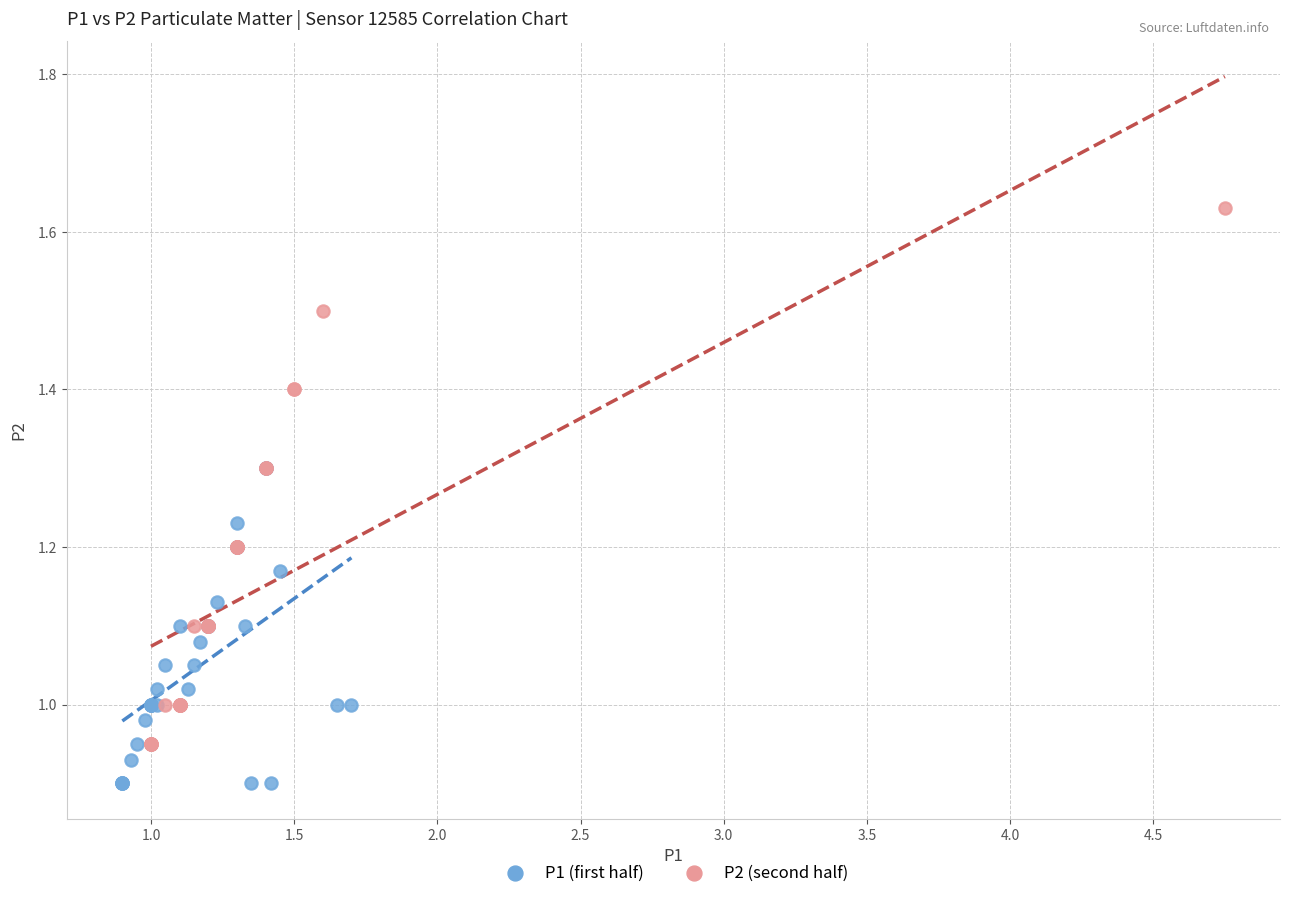

Which series reaches the minimum Y coordinate?

P1 (first half)